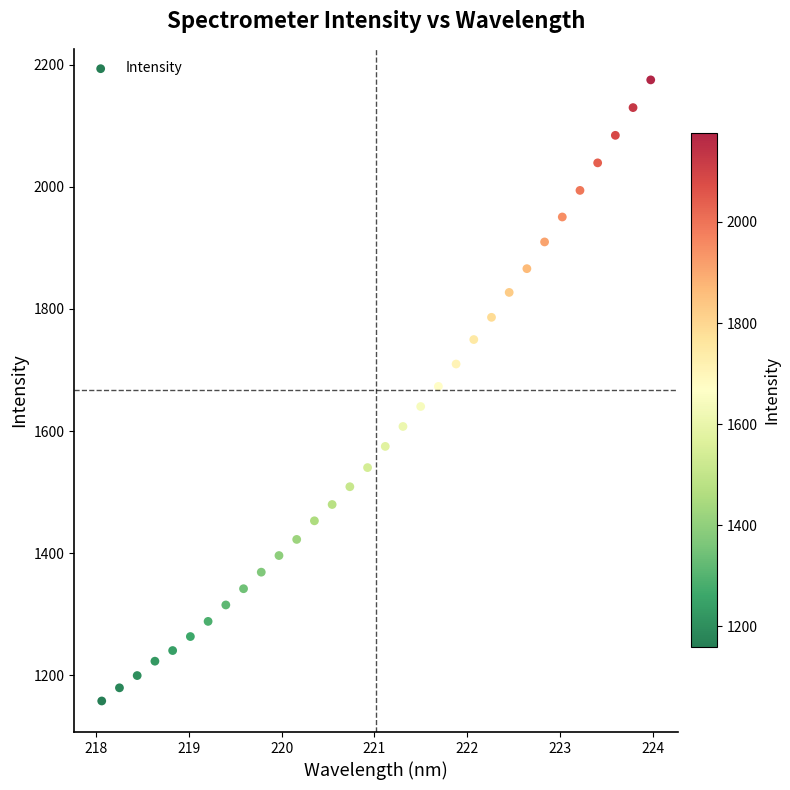

What is the range of Y values (max minus min)?

1017.2